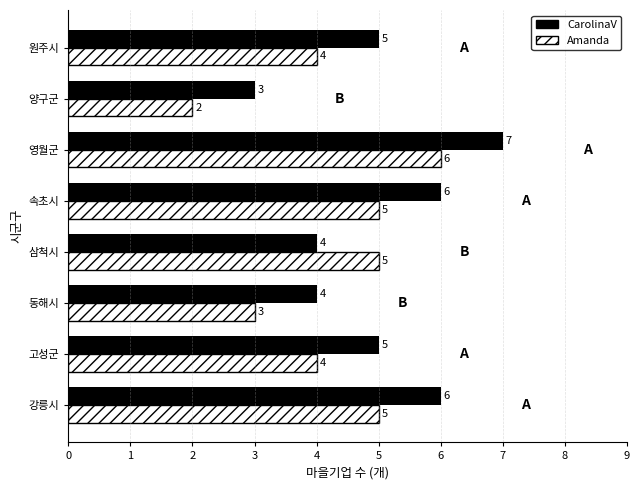

What is the difference between the maximum and minimum values in the Amanda series?

4